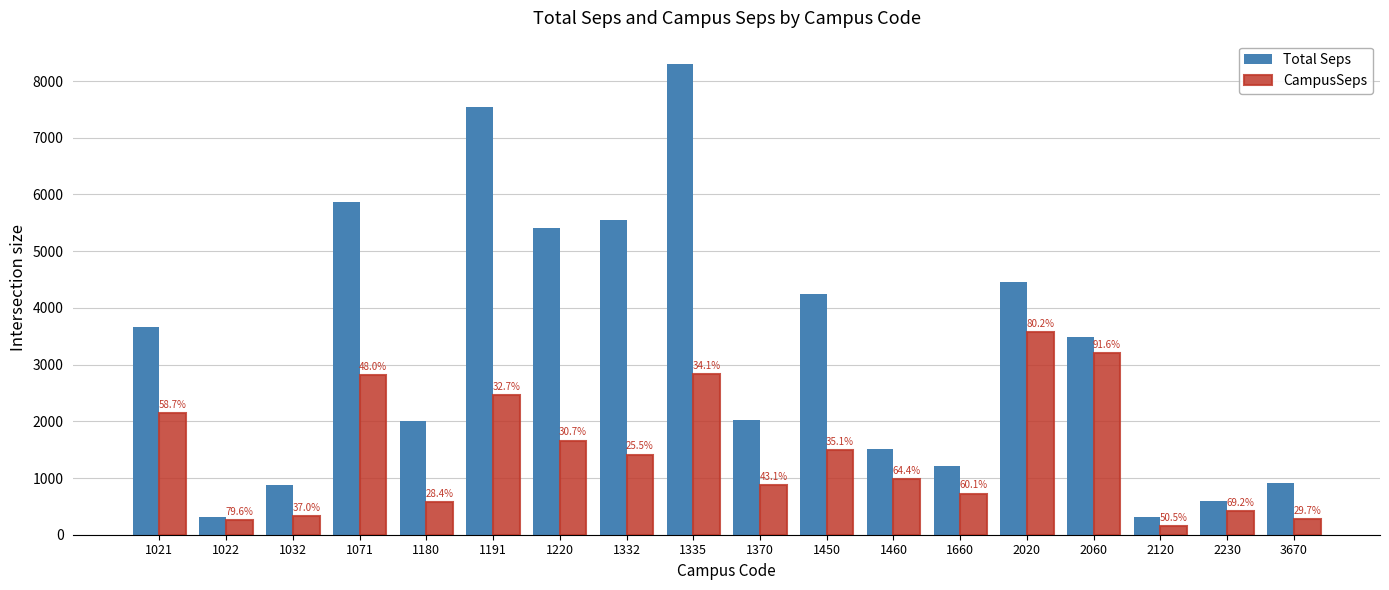

Reading left to right, extract all data points from this chart.

Total Seps: 1021=3660.7	1022=318.6	1032=882.1	1071=5858.1	1180=2002.0	1191=7536.8	1220=5403.6	1332=5541.6	1335=8296.9	1370=2016.4	1450=4249.1	1460=1517.8	1660=1208.1	2020=4456.6	2060=3488.1	2120=305.4	2230=595.4	3670=916.9
CampusSeps: 1021=2147.8	1022=253.7	1032=326.3	1071=2811.6	1180=568.4	1191=2464.3	1220=1659.2	1332=1410.5	1335=2831.9	1370=868.8	1450=1492.5	1460=977.8	1660=725.5	2020=3573.5	2060=3196.2	2120=154.2	2230=412.0	3670=272.7